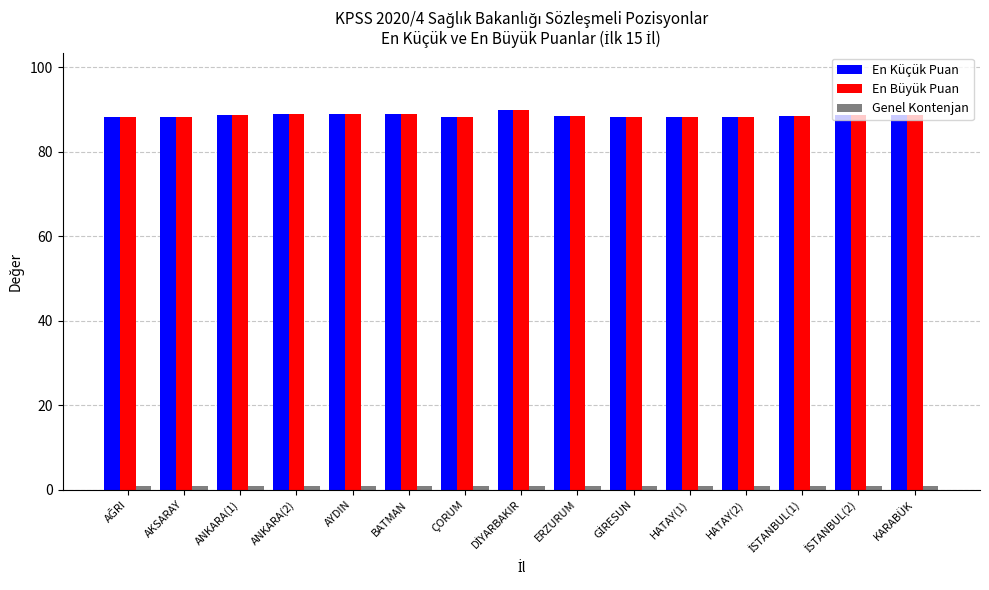

What is the smallest value displayed?

1.0